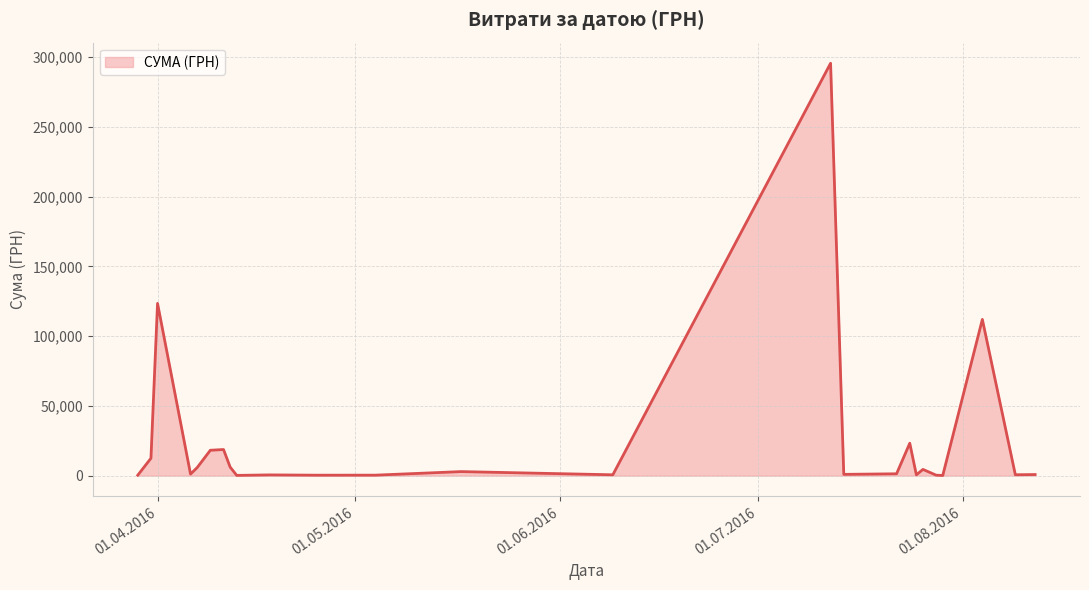

What is the maximum value shown in the chart?

295638.6